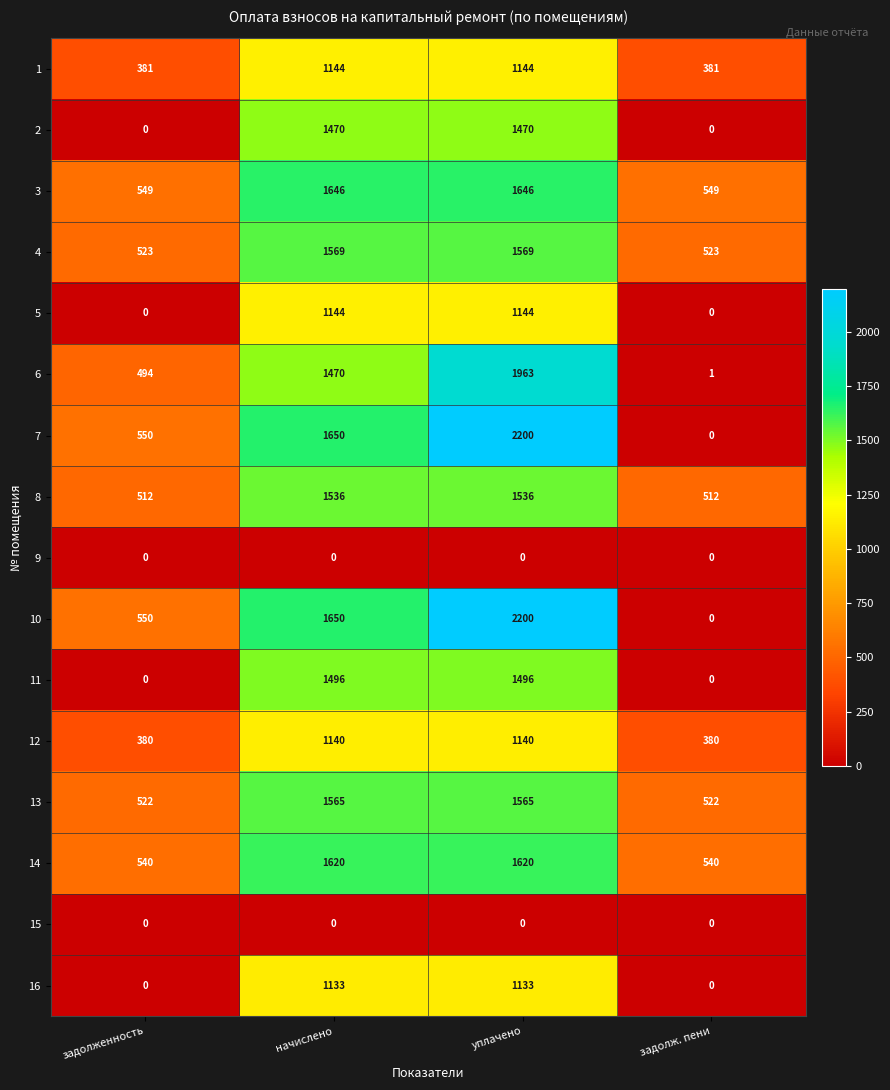

At which category is the sum across all series the highest?

уплачено